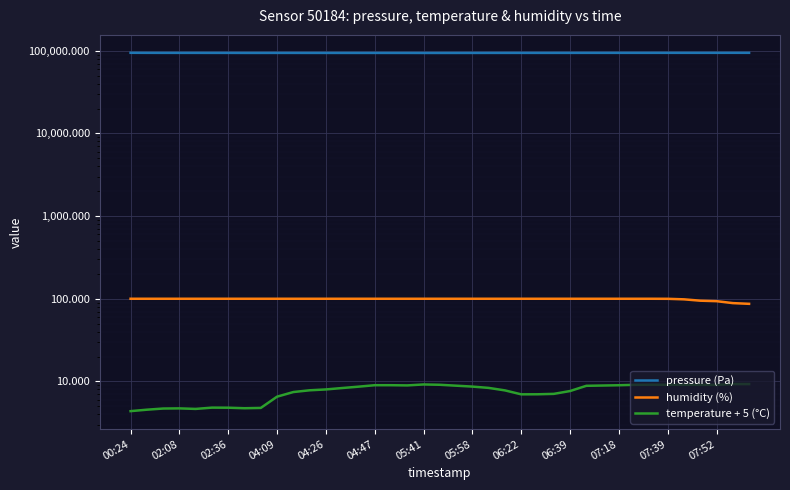

What is the total value across all series at 32?

94448.3